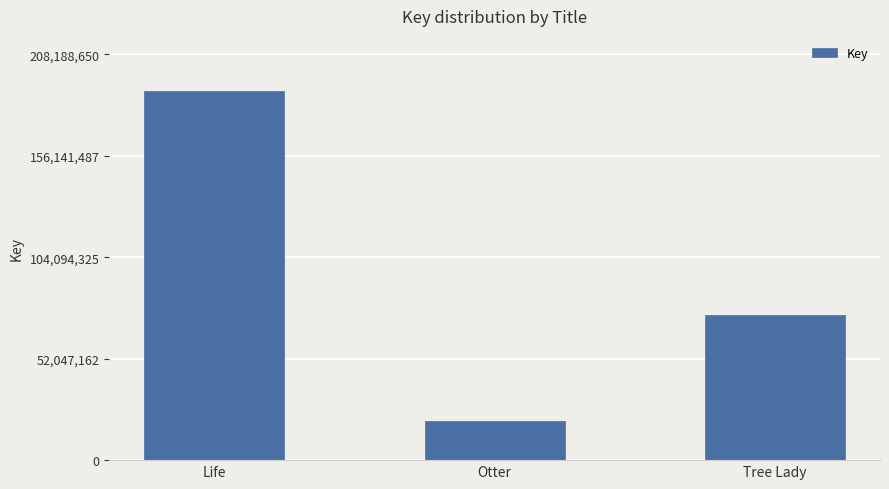

Reading right to left, extract all data points from this chart.

Tree Lady=74652274	Otter=20124301	Life=189262416